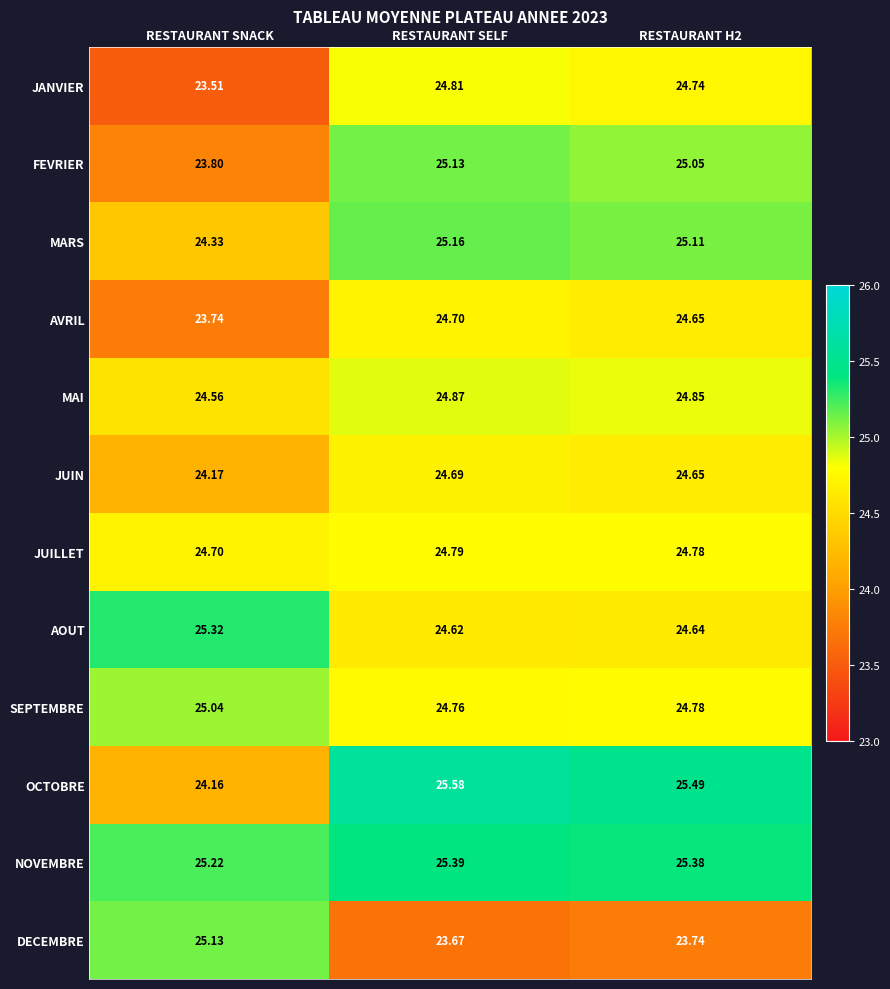

At which label is MARS closest to 24?

RESTAURANT SNACK